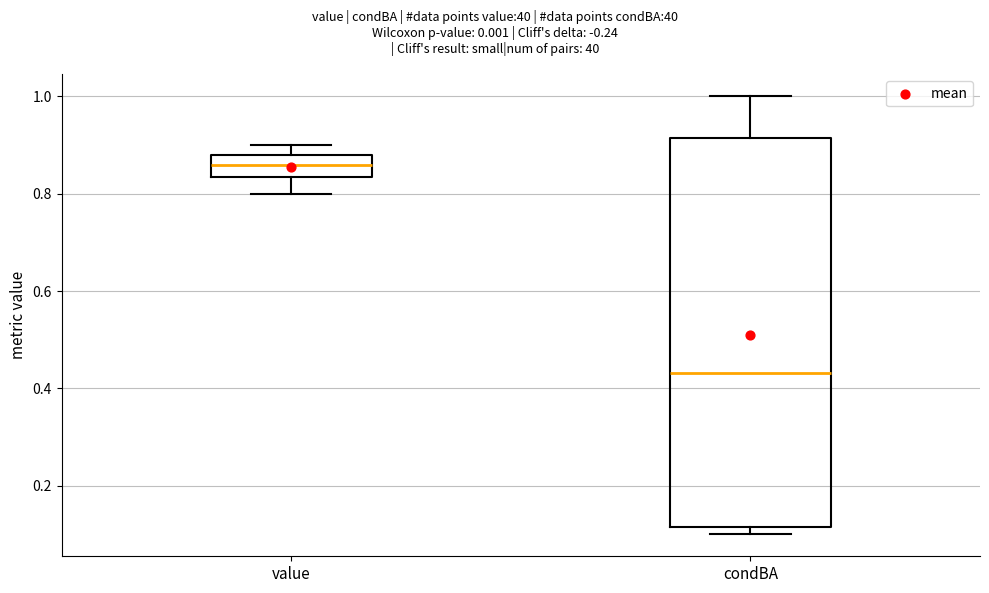

Reading left to right, read every box against the y-axis: the position of its median line, the range the box covers, and the ends of its whiskers. The values are not printed on the chart, so give them approximately, as read against the axis.

value: median 0.86, box 0.84 to 0.88, whiskers 0.80 to 0.90
condBA: median 0.44, box 0.12 to 0.92, whiskers 0.10 to 1.00